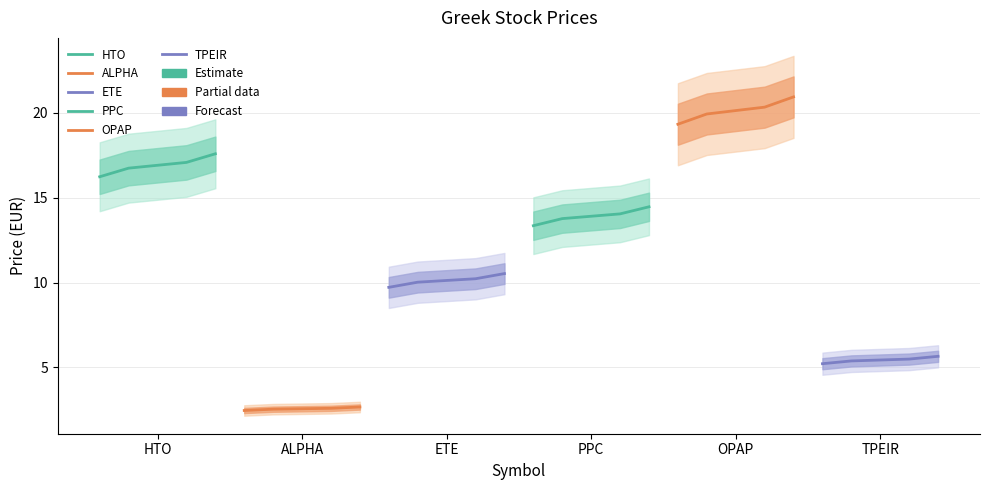

How many lines are shown in the chart?

6